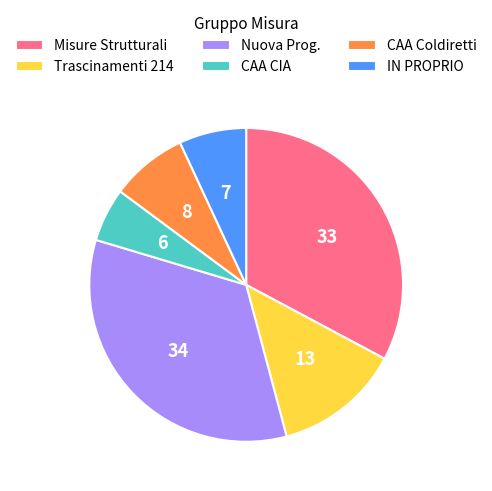

Which has a higher value, CAA CIA or IN PROPRIO?

IN PROPRIO